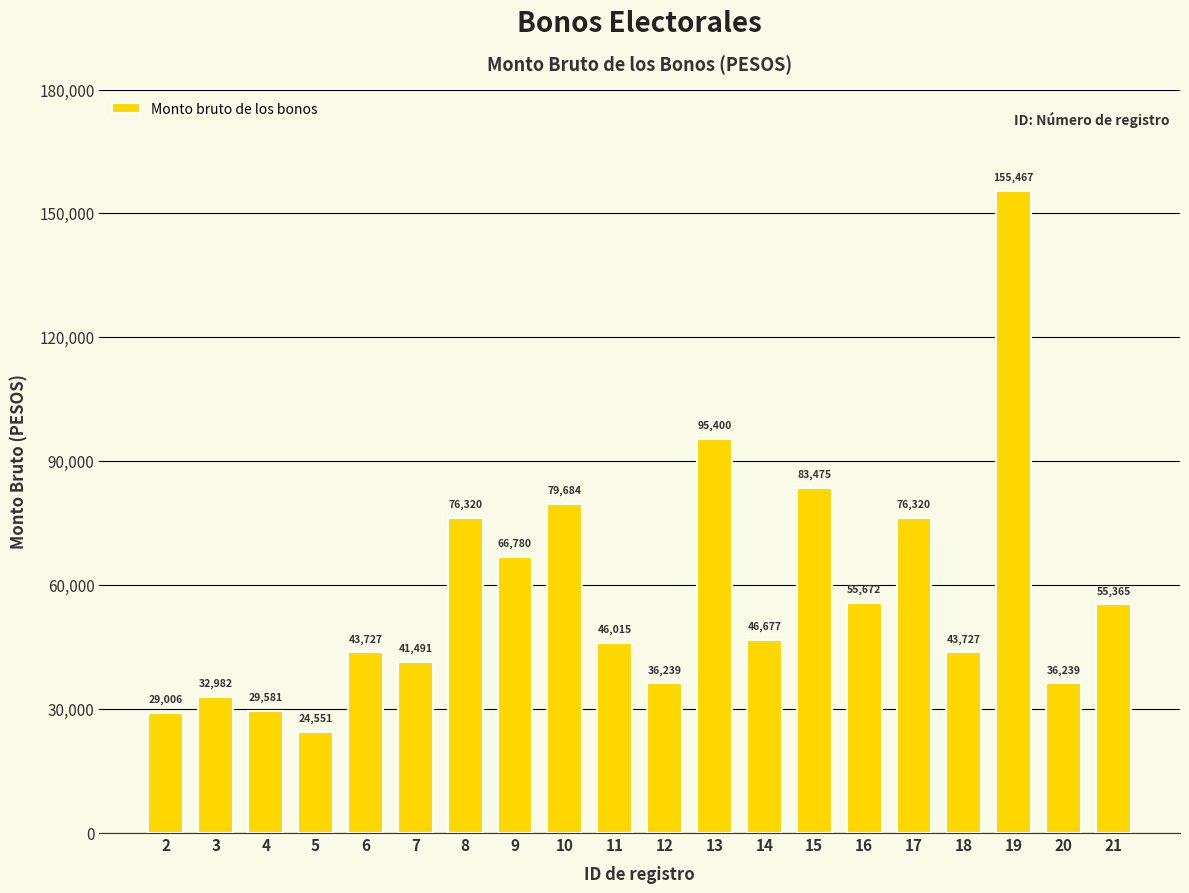

How many bars are there in total?

20